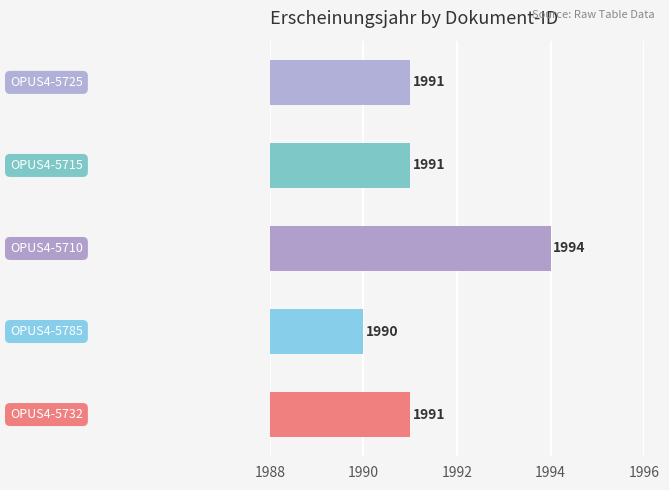

How many values are between 1991 and 1992?

3